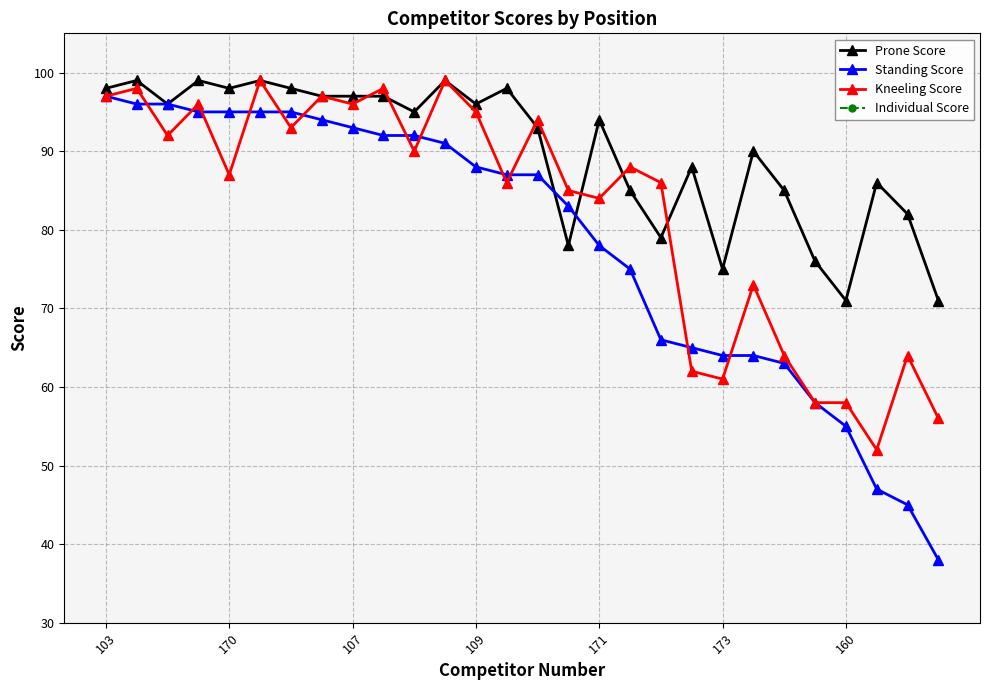

What is the maximum value for Prone Score?

99